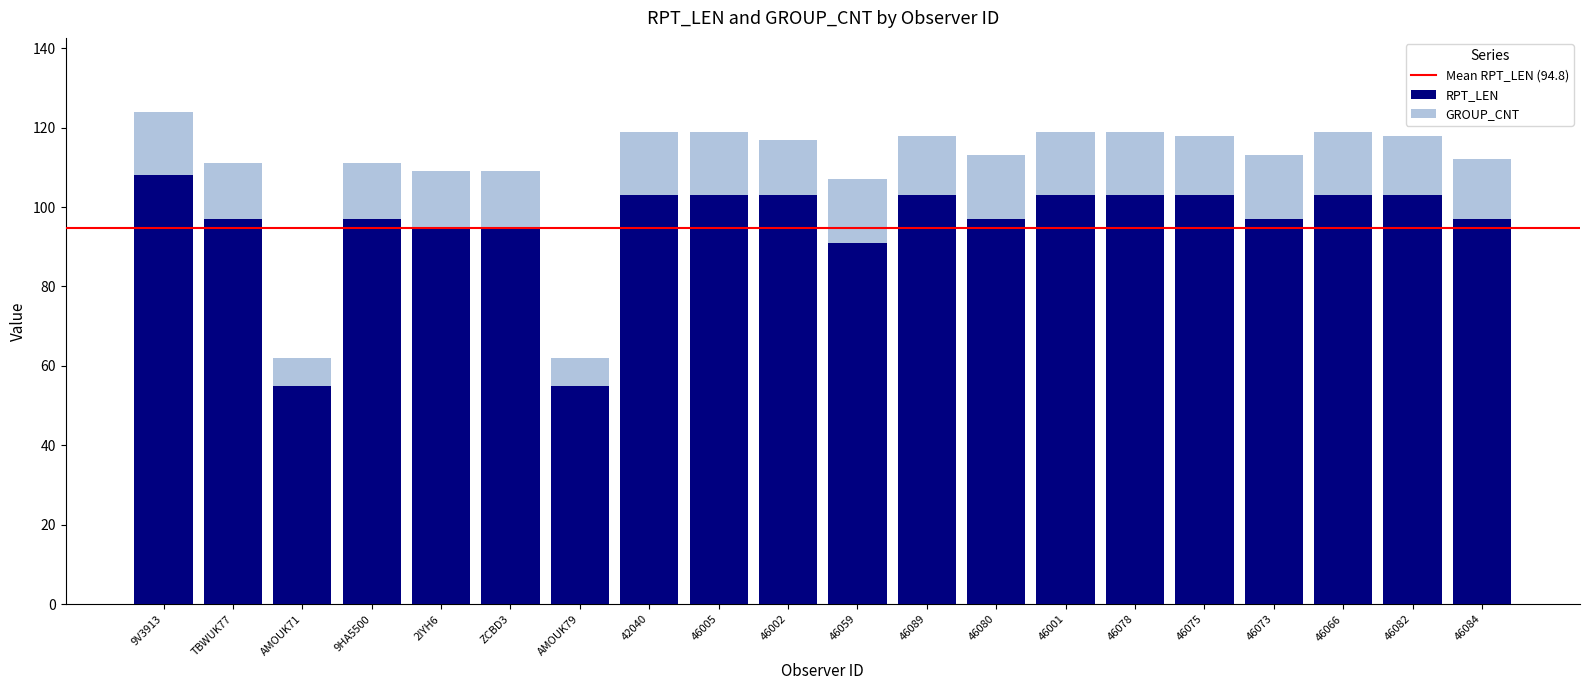

What is the approximate value of RPT_LEN at 46078, to the nearest 10?

100